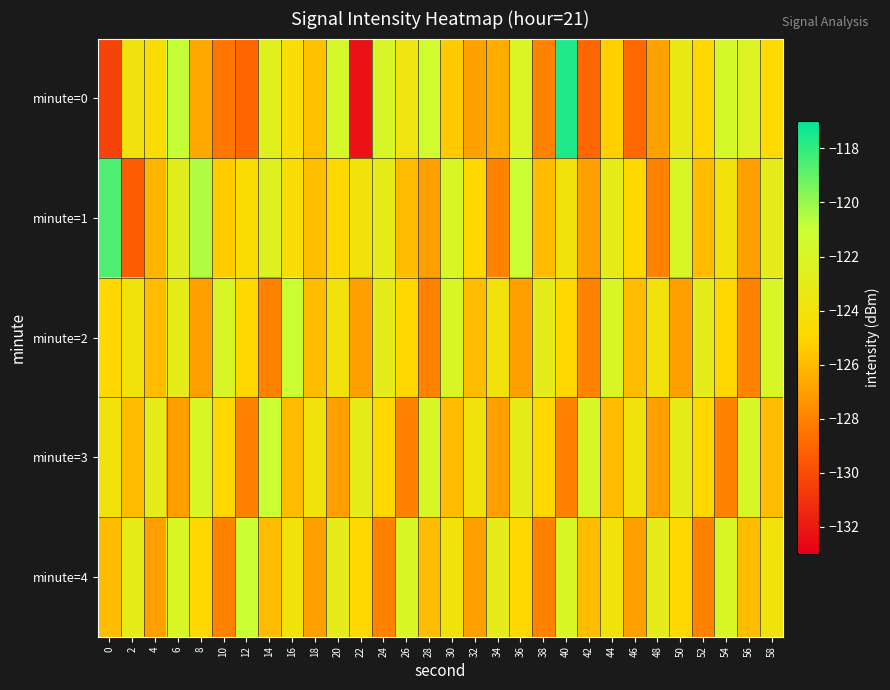

Between 22 and 26, which is larger?

26